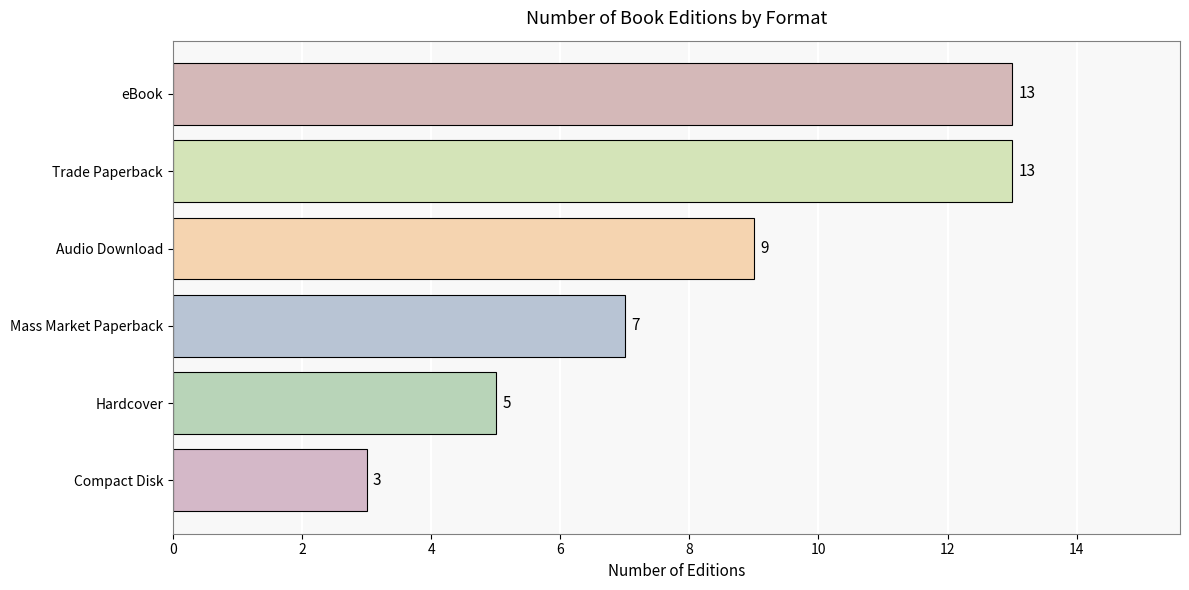

What is the change in value from Compact Disk to Mass Market Paperback?

+4